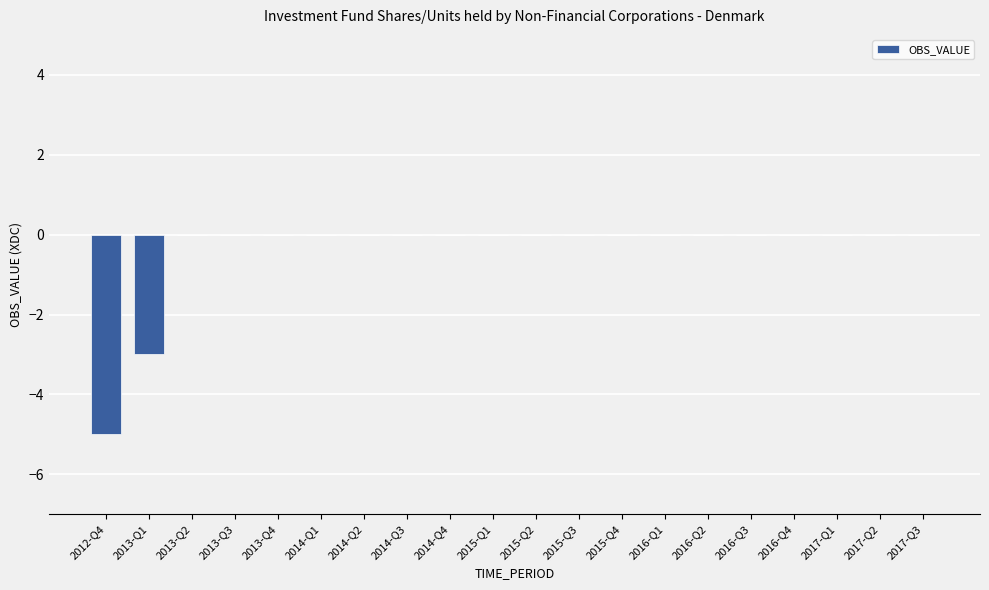

Where is the data nearest to the value -2?

2013-Q1